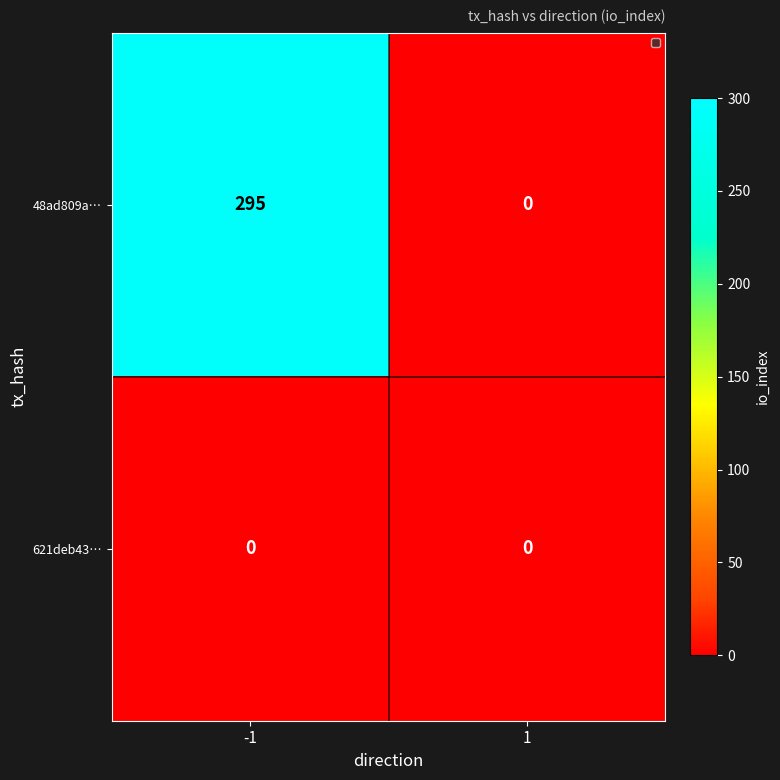

Rank the series by their average value, from highest to lowest.

48ad809a…, 621deb43…